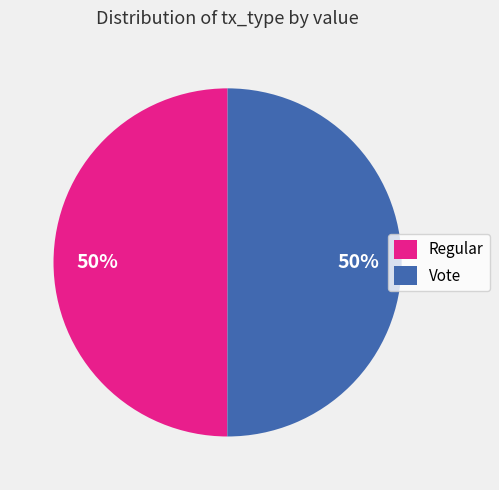

Do Vote and Regular together represent more than half of the pie?

Yes